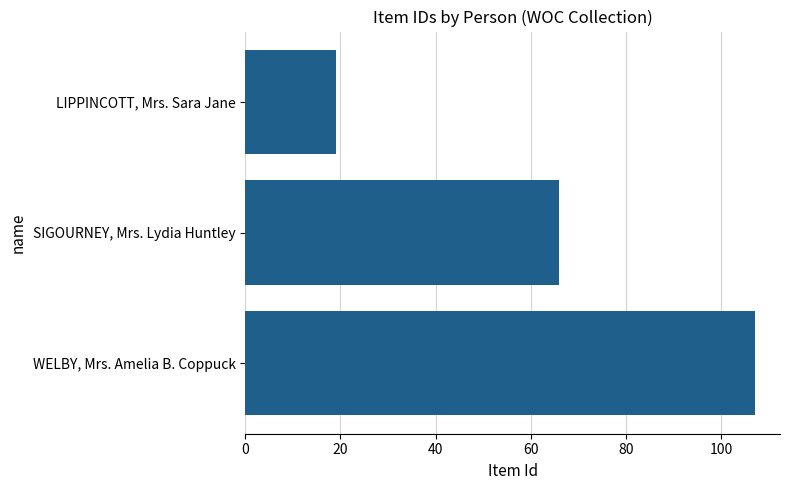

What is the difference between the maximum and minimum values?

88